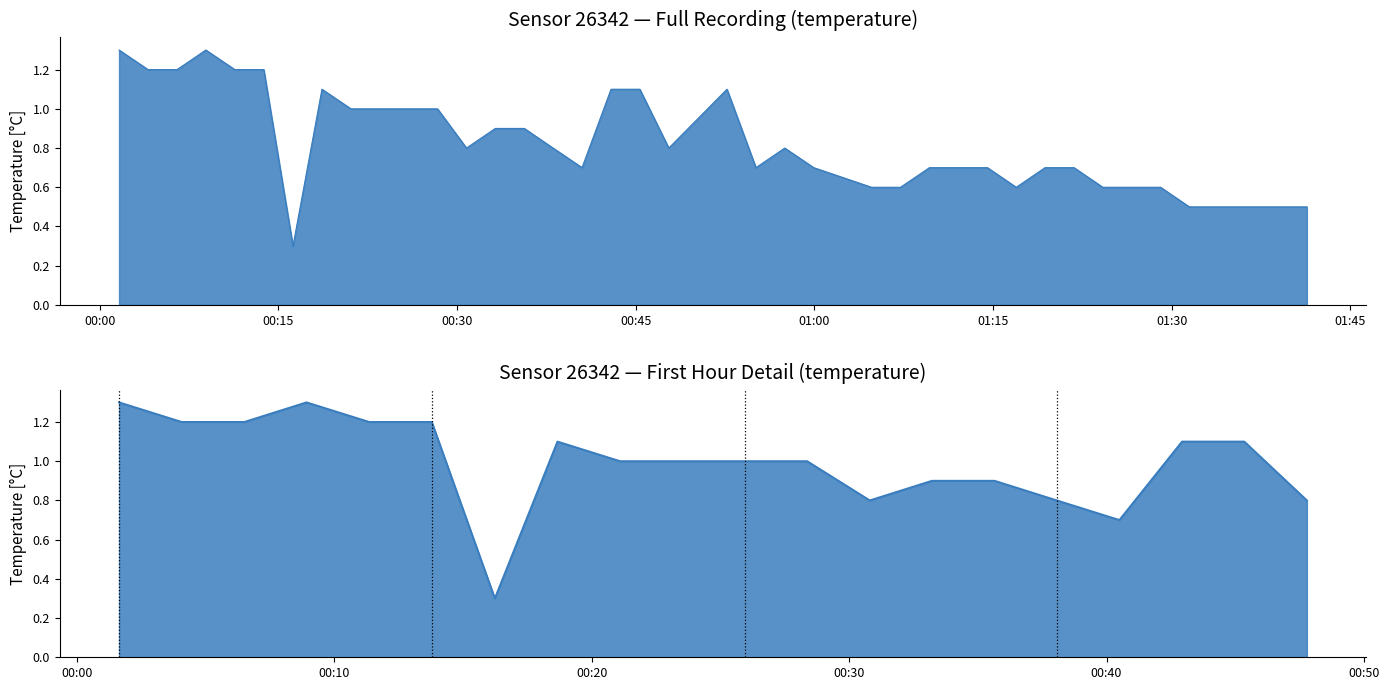

At which category does the chart reach its peak across all series?

2023-02-28T00:01:38